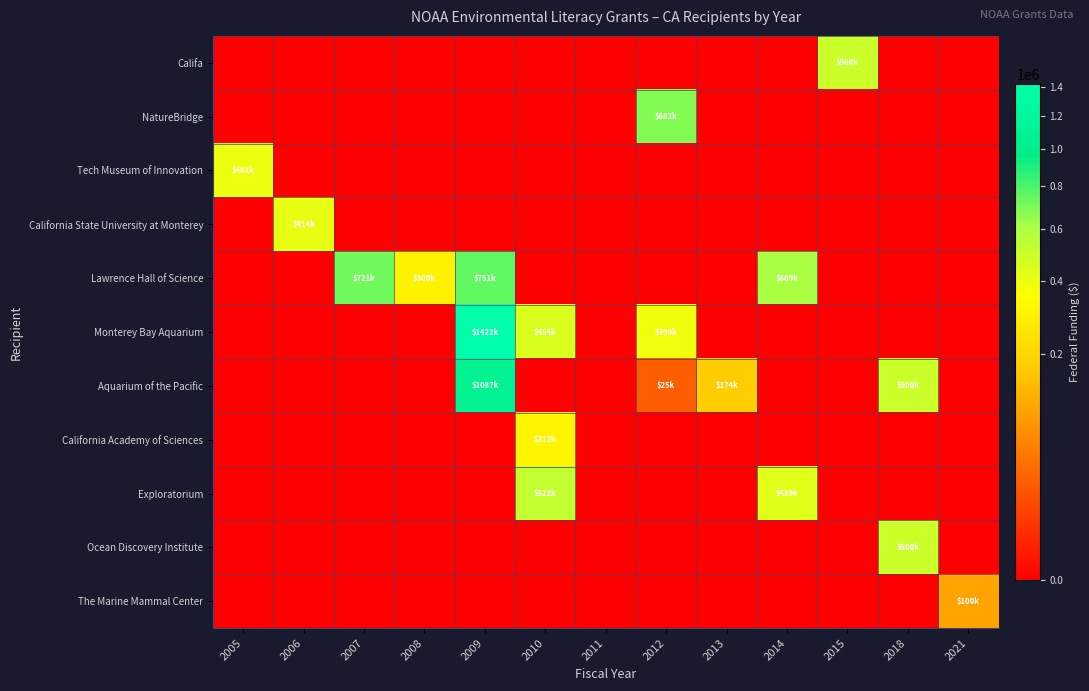

Reading right to left, transcribe all the data shown in this chart.

Califa: 2021=0	2018=0	2015=499919	2014=0	2013=0	2012=0	2011=0	2010=0	2009=0	2008=0	2007=0	2006=0	2005=0
NatureBridge: 2021=0	2018=0	2015=0	2014=0	2013=0	2012=682742	2011=0	2010=0	2009=0	2008=0	2007=0	2006=0	2005=0
Tech Museum of Innovation: 2021=0	2018=0	2015=0	2014=0	2013=0	2012=0	2011=0	2010=0	2009=0	2008=0	2007=0	2006=0	2005=400602
California State University at Monterey: 2021=0	2018=0	2015=0	2014=0	2013=0	2012=0	2011=0	2010=0	2009=0	2008=0	2007=0	2006=413592	2005=0
Lawrence Hall of Science: 2021=0	2018=0	2015=0	2014=608513	2013=0	2012=0	2011=0	2010=0	2009=751064	2008=299759	2007=720641	2006=0	2005=0
Monterey Bay Aquarium: 2021=0	2018=0	2015=0	2014=0	2013=0	2012=390249	2011=0	2010=453622	2009=1421564	2008=0	2007=0	2006=0	2005=0
Aquarium of the Pacific: 2021=0	2018=500000	2015=0	2014=0	2013=174431	2012=25000	2011=0	2010=0	2009=1086936	2008=0	2007=0	2006=0	2005=0
California Academy of Sciences: 2021=0	2018=0	2015=0	2014=0	2013=0	2012=0	2011=0	2010=311847	2009=0	2008=0	2007=0	2006=0	2005=0
Exploratorium: 2021=0	2018=0	2015=0	2014=438870	2013=0	2012=0	2011=0	2010=522280	2009=0	2008=0	2007=0	2006=0	2005=0
Ocean Discovery Institute: 2021=0	2018=500000	2015=0	2014=0	2013=0	2012=0	2011=0	2010=0	2009=0	2008=0	2007=0	2006=0	2005=0
The Marine Mammal Center: 2021=100000	2018=0	2015=0	2014=0	2013=0	2012=0	2011=0	2010=0	2009=0	2008=0	2007=0	2006=0	2005=0